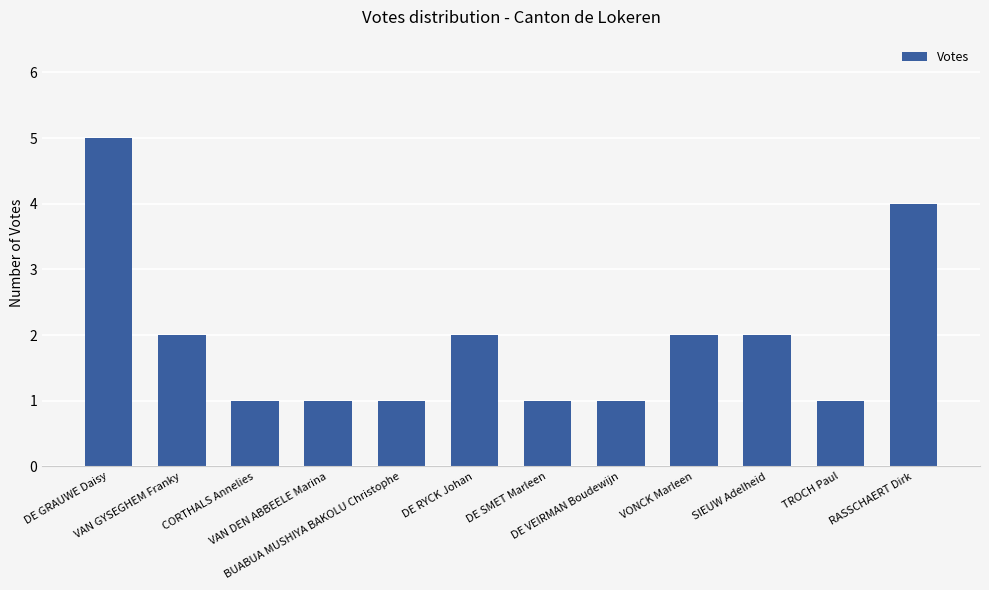

Are the bars horizontal?

No